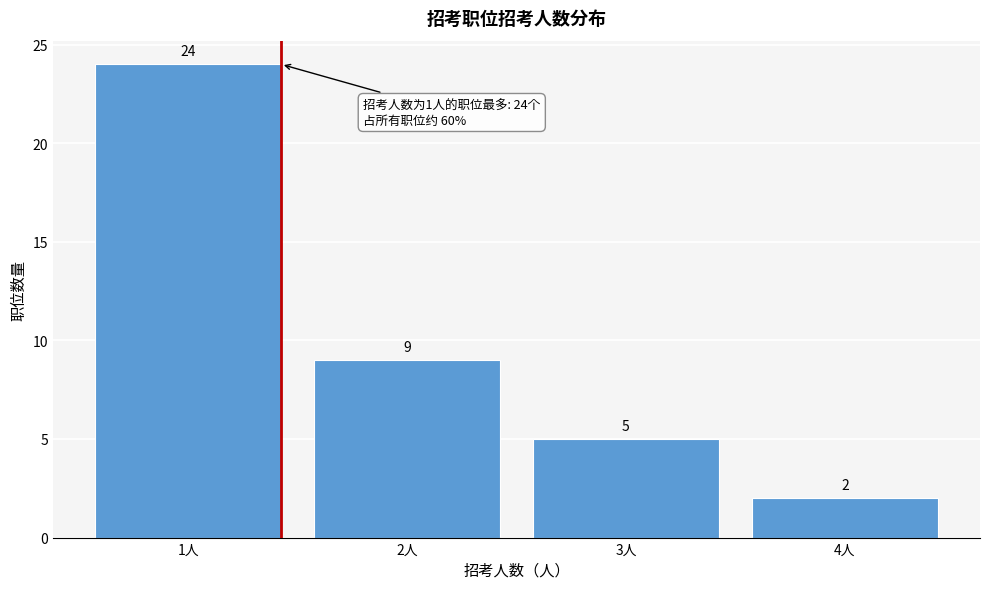

Reading right to left, what are all the values shown in this chart?

4人=2	3人=5	2人=9	1人=24